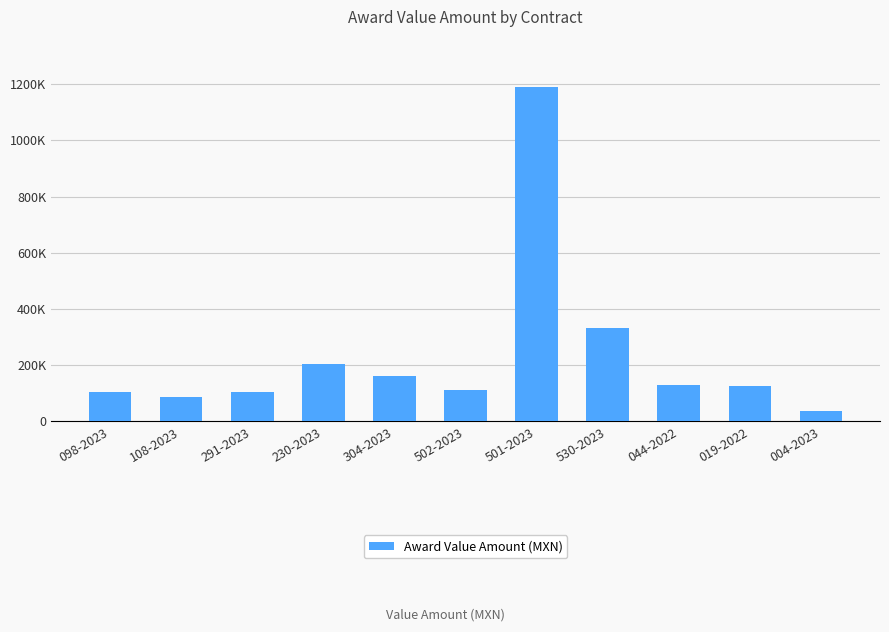

Are the bars horizontal?

No